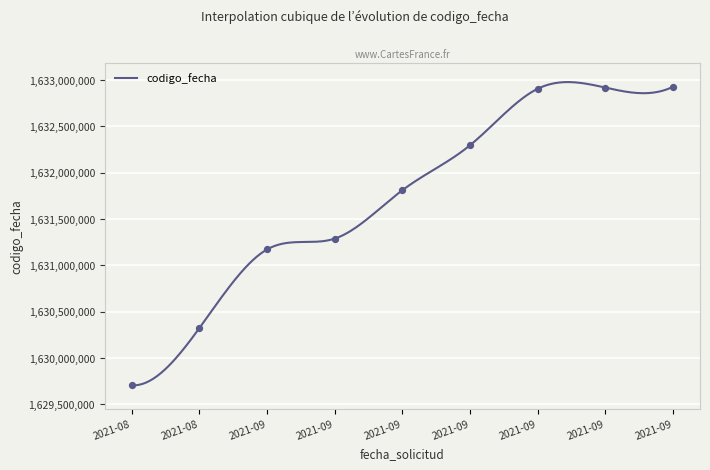

What is the ratio of the value at 2021-08 to the value at 2021-09?

1.0